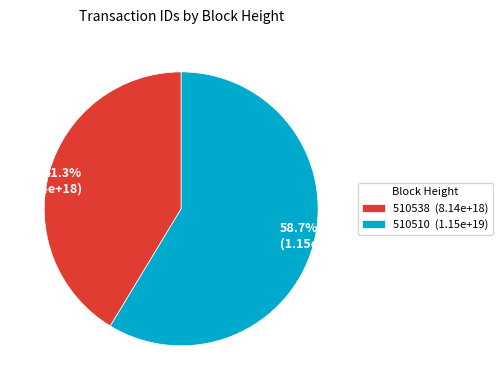

Approximately how many times larger is the value at 58.7% (1.15e+19) compared to 41.3% (8.14e+18)?

1.4